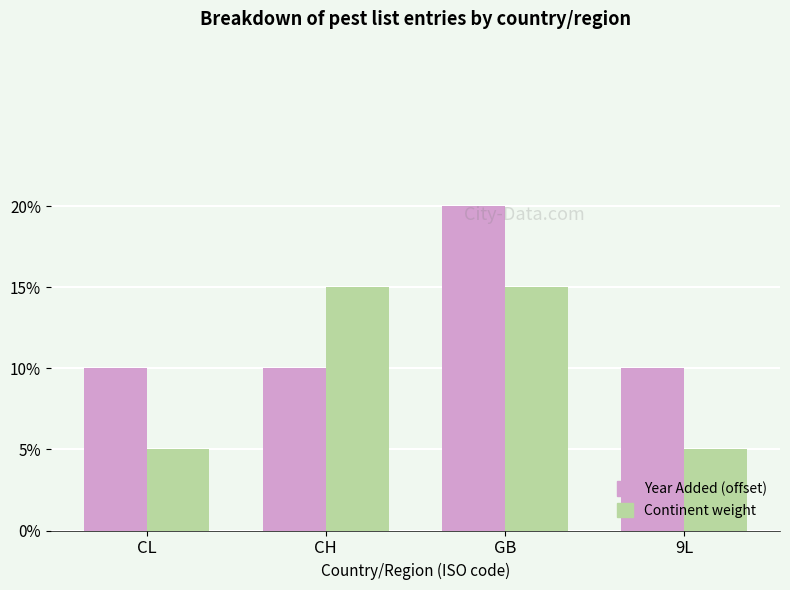

What is the label of the 4th bar from the right?

CL